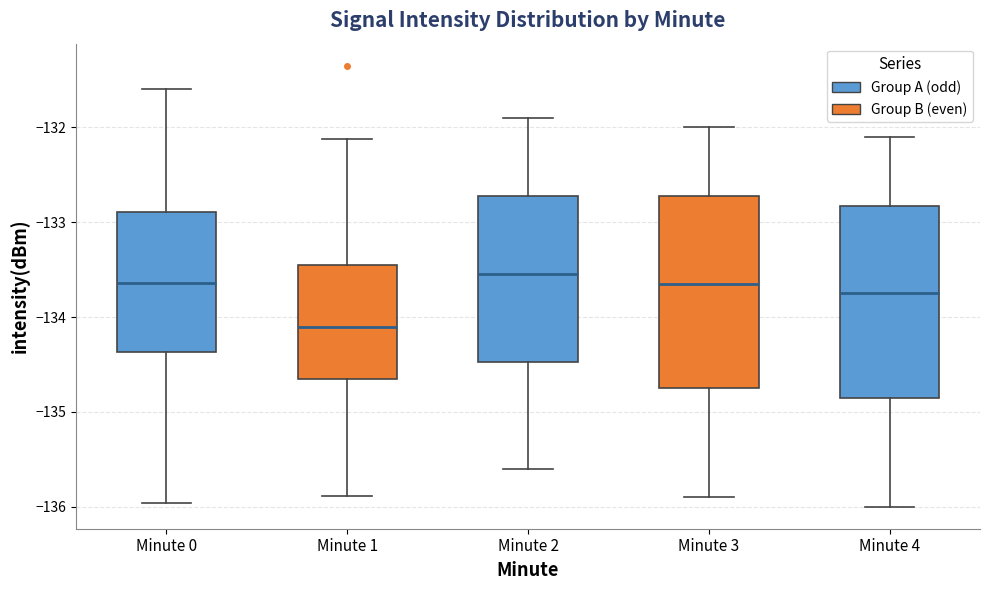

Where does the lower whisker of the box for Minute 1 end on the y-axis? The values are not printed on the chart, so give them approximately, as read against the axis.

-135.9